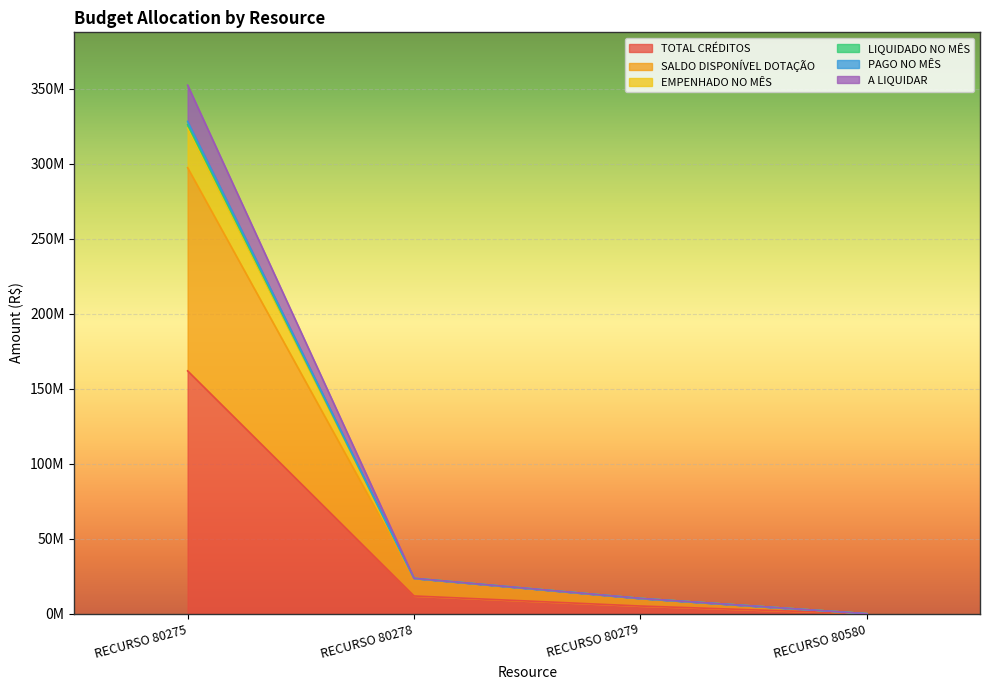

What is the greatest value displayed?

352339519.7